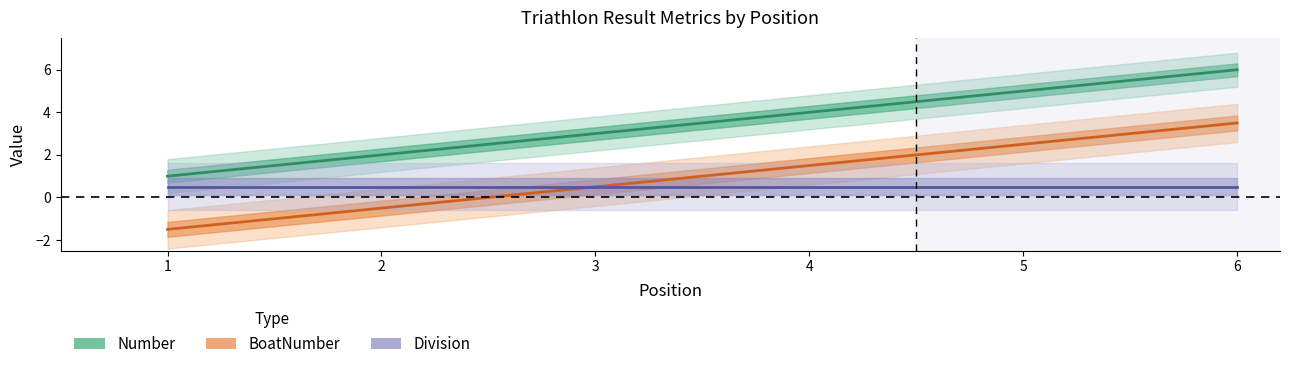

What is the maximum value for Number?

6.0